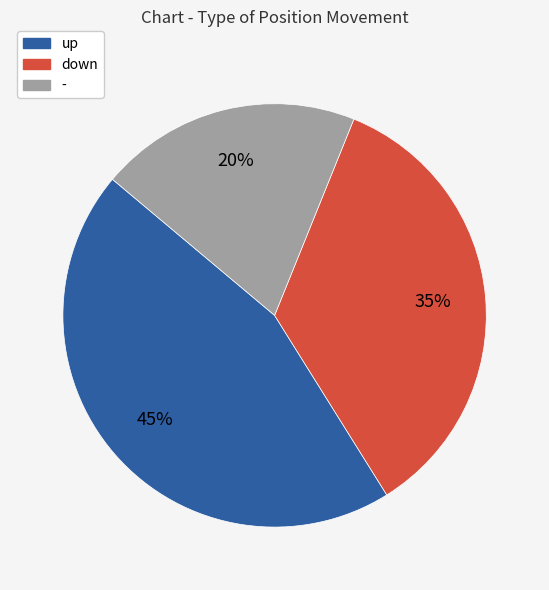

Approximately how many times larger is the value at up compared to down?

1.3